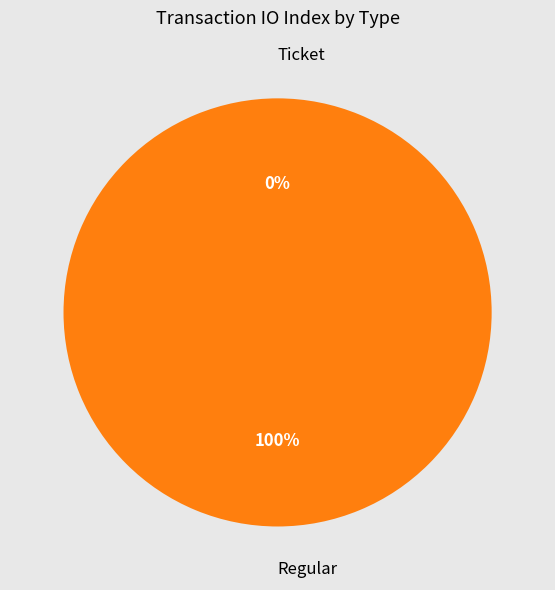

How many segments does this pie chart have?

2